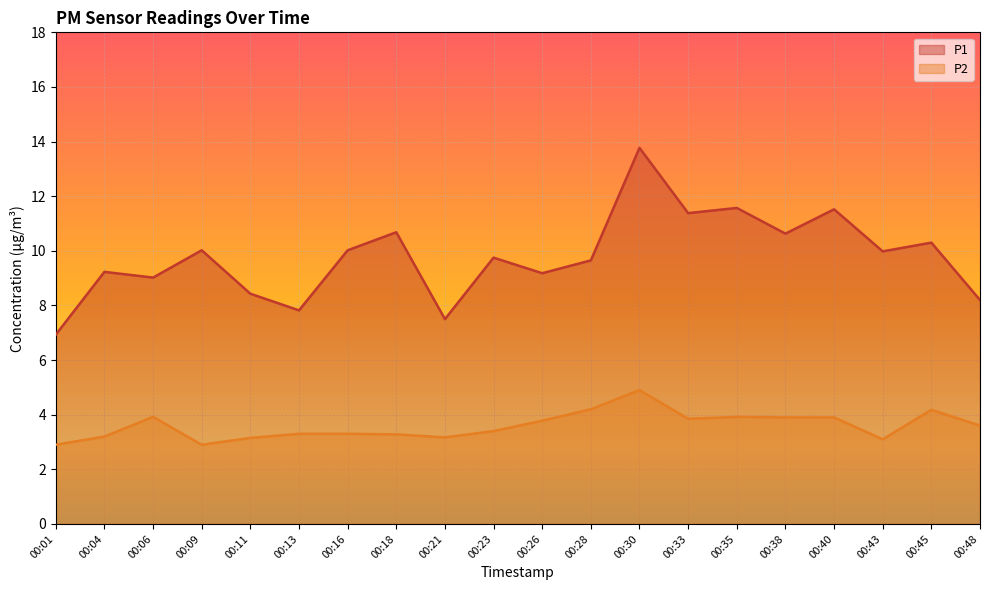

What is the value of the P2 point at the 16th from the left?

3.9